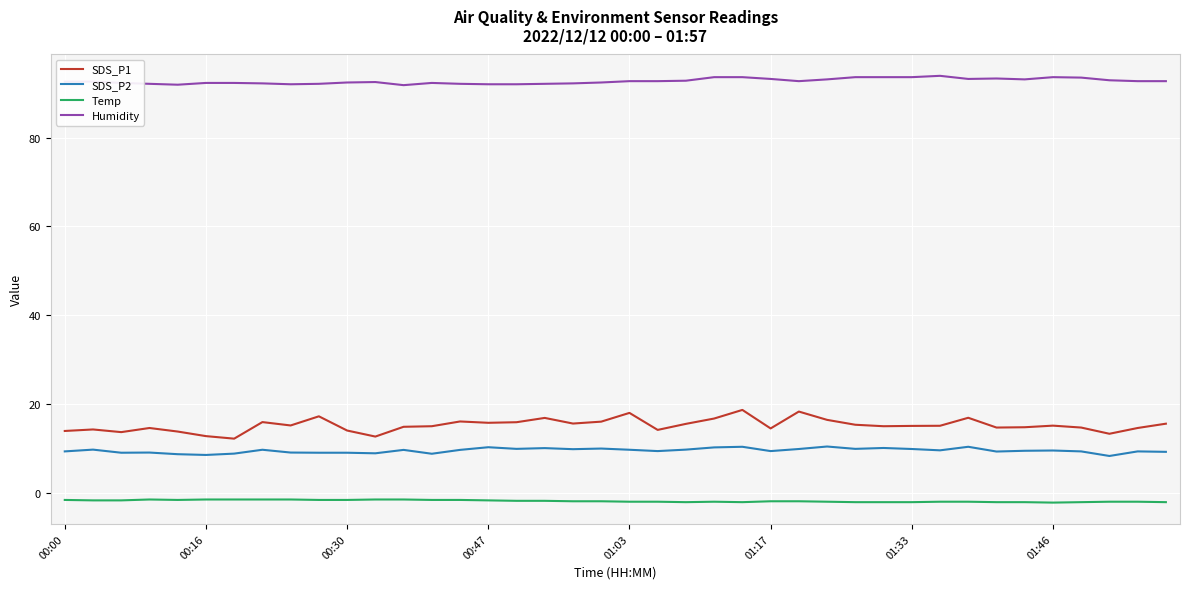

How many distinct data groups are displayed?

4